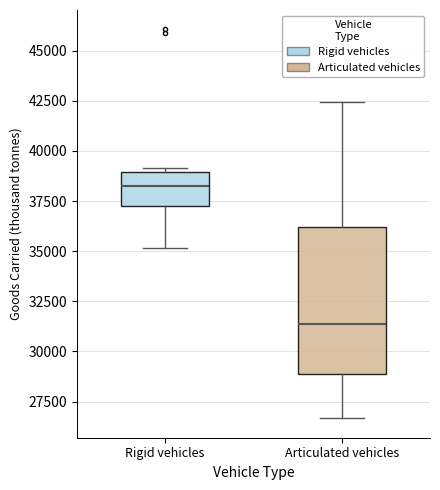

Where is the lower edge of the box for Rigid vehicles on the y-axis? The values are not printed on the chart, so give them approximately, as read against the axis.

37500